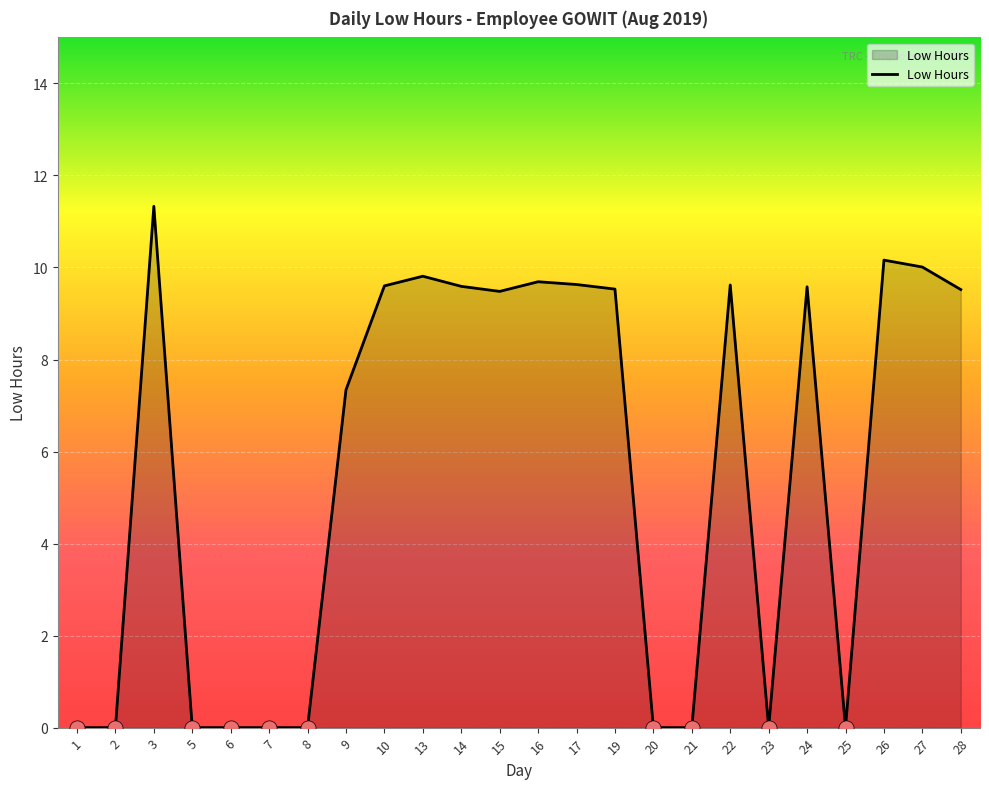

Approximately how many times larger is the value at 28 compared to 26?

0.9